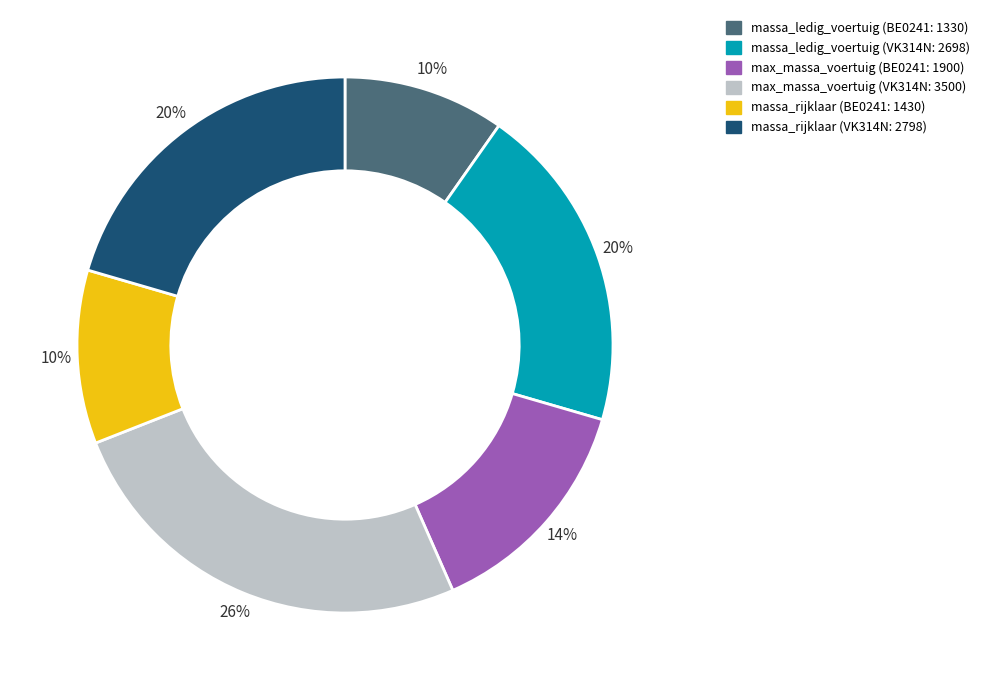

Do massa_rijklaar (BE0241: 1430) and max_massa_voertuig (VK314N: 3500) together represent more than half of the pie?

No